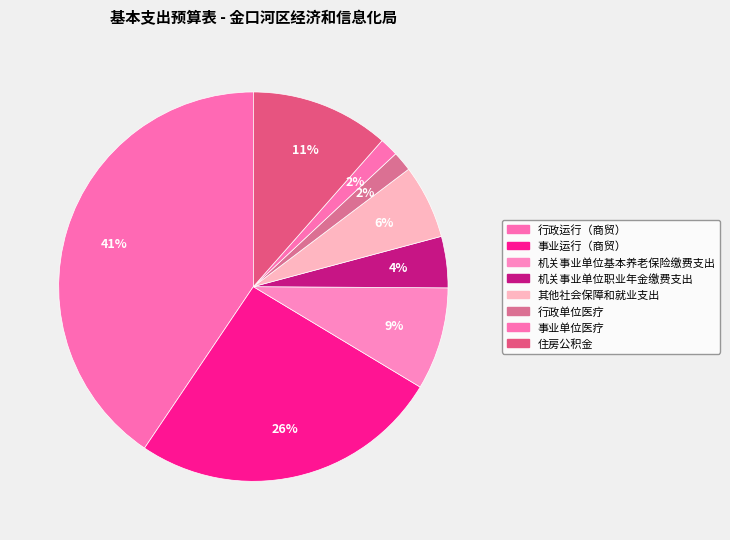

To the nearest percent, what portion does 行政单位医疗 represent?

2%